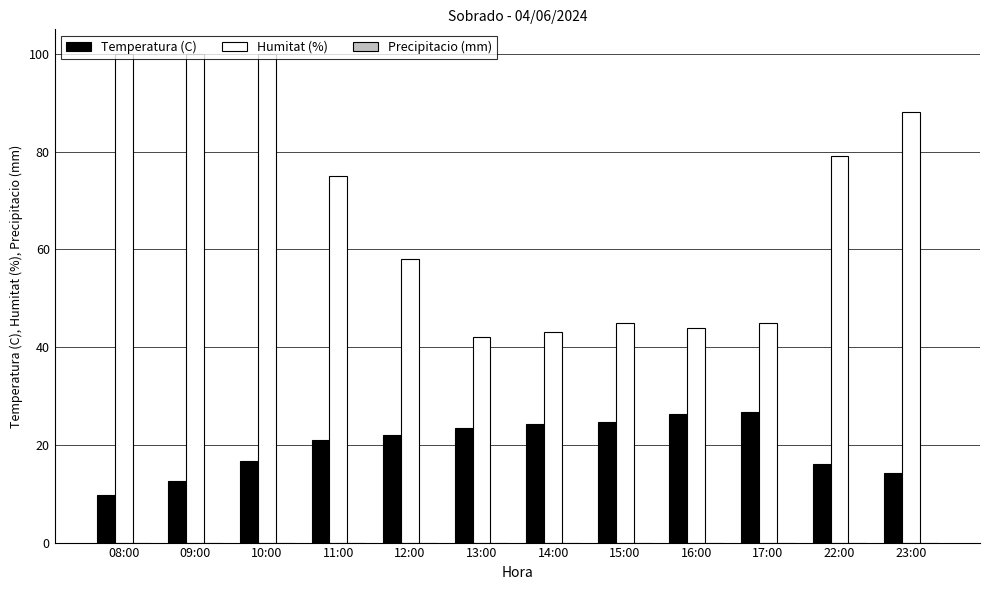

Which series has the largest total across all categories?

Humitat (%)